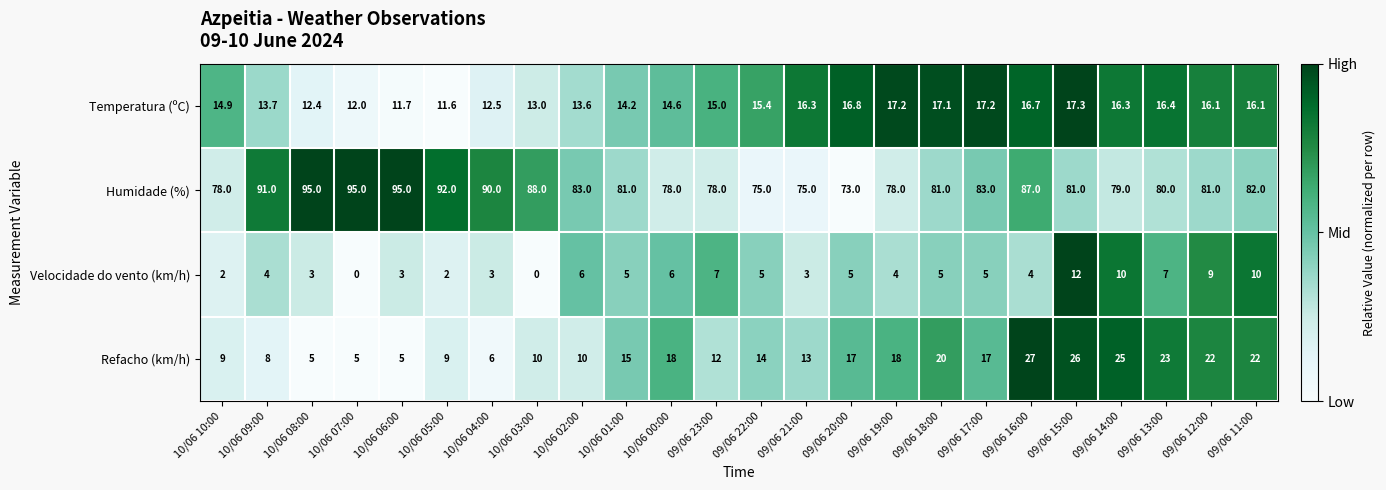

What is the sum of the Temperatura (ºC) values at 10/06 01:00 and 10/06 05:00?

25.8